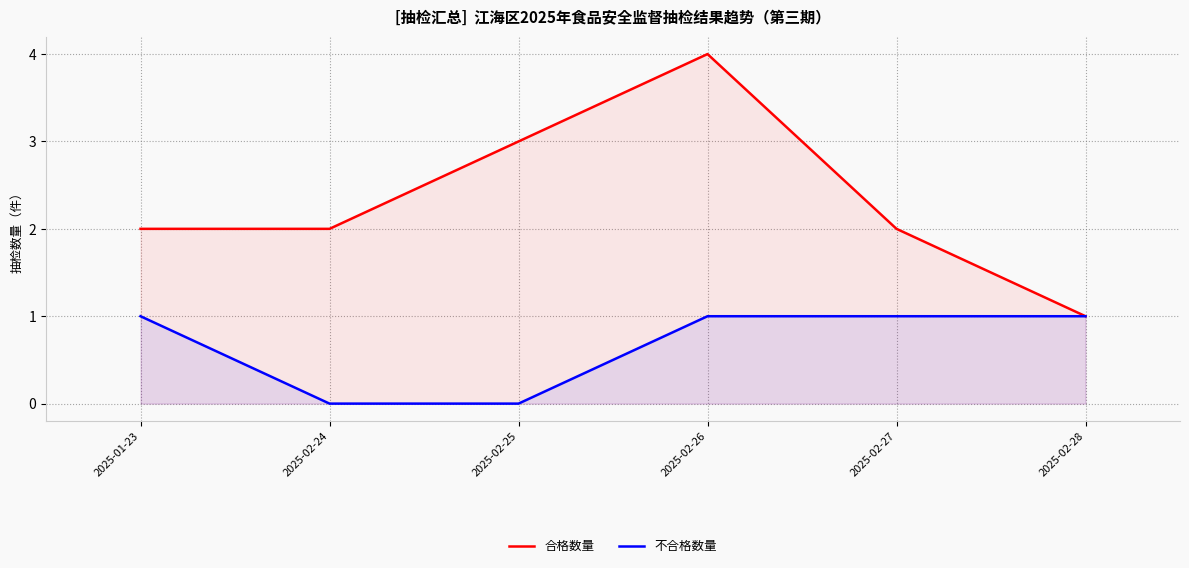

What are all the series names shown in the legend?

合格数量, 不合格数量